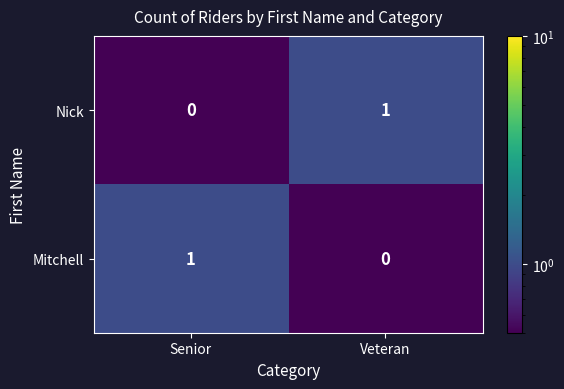

How many distinct data groups are displayed?

2